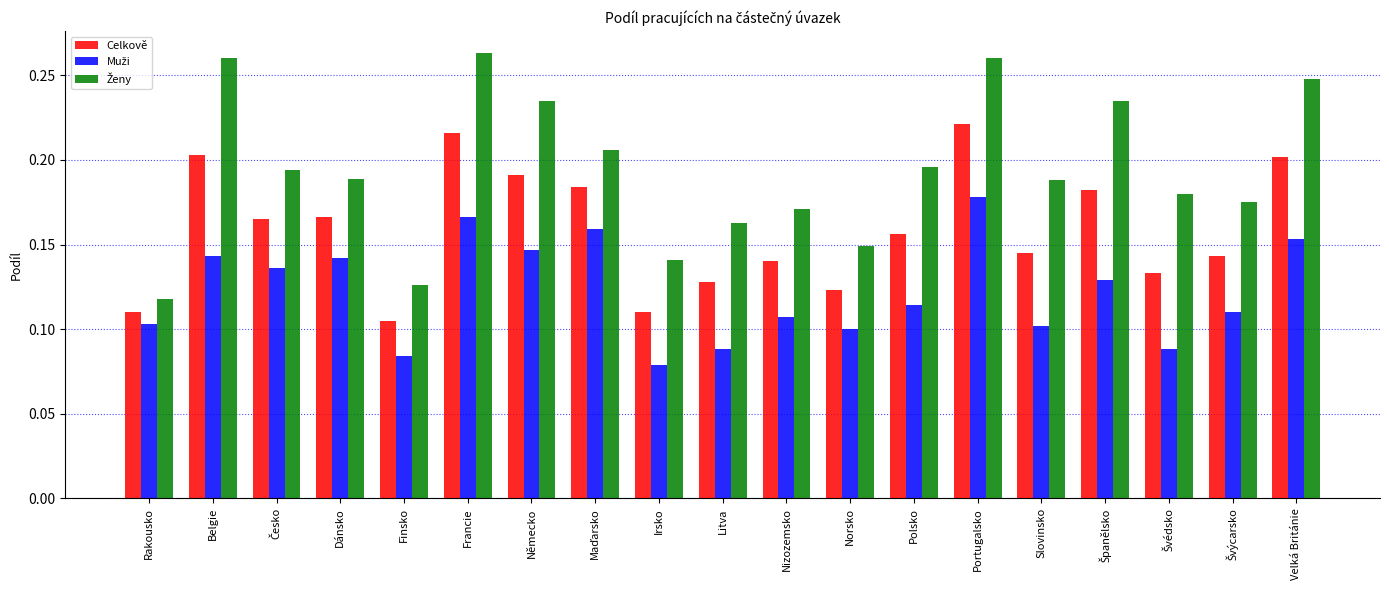

What is the total value across all series at Francie?

0.6